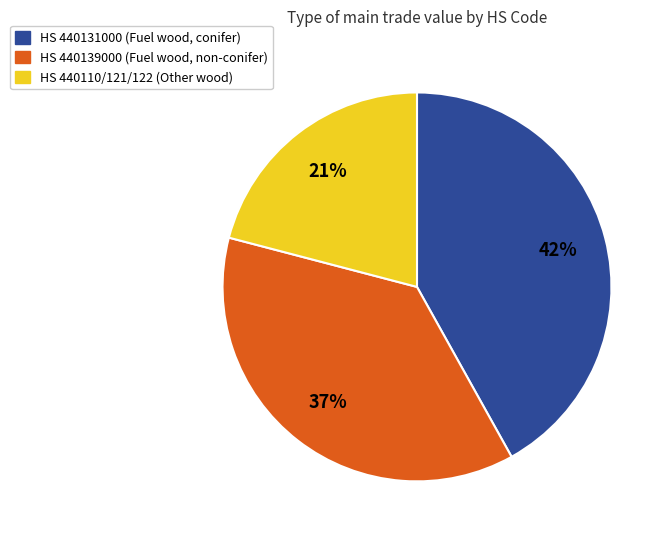

What is the largest slice in the pie chart?

HS 440131000 (Fuel wood, conifer)